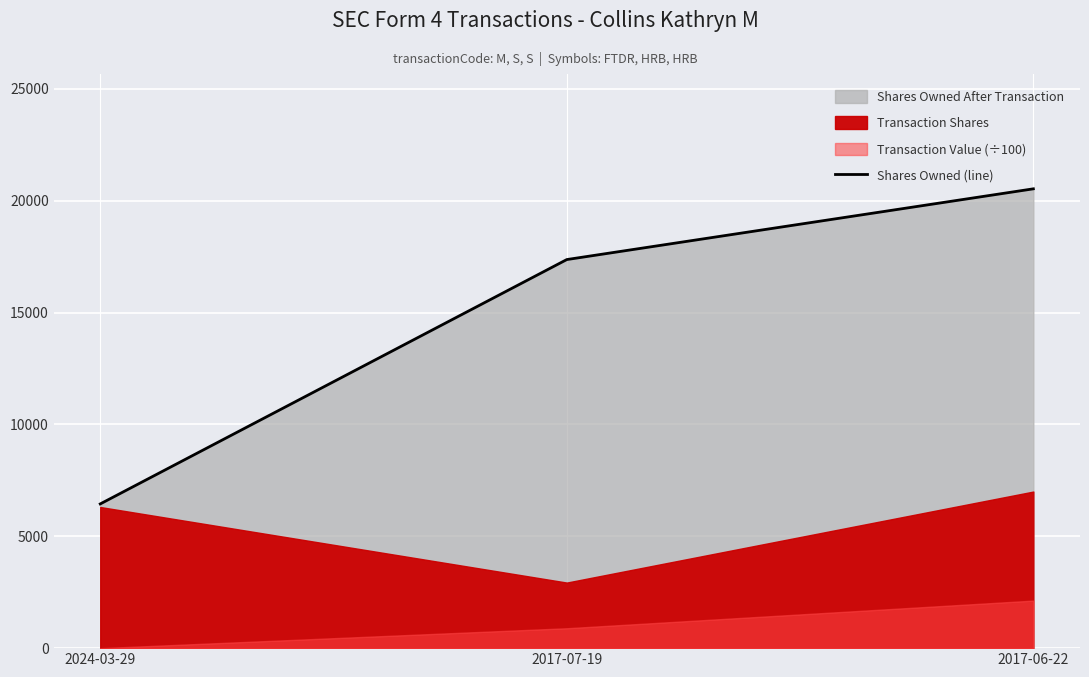

What is the difference between the maximum and minimum values?

14086